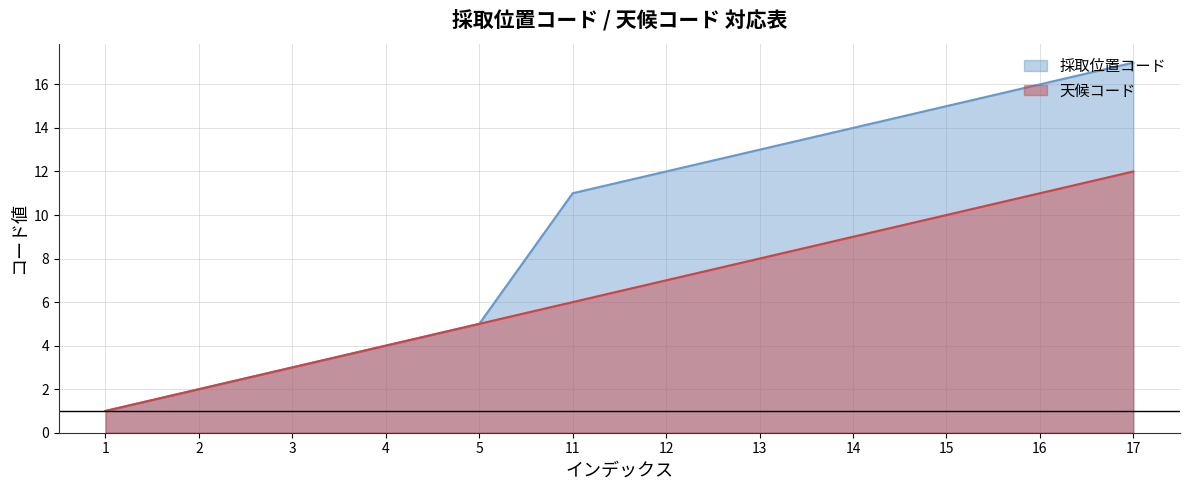

Reading left to right, list all the values displayed in this chart.

採取位置コード: 1	2	3	4	5	11	12	13	14	15	16	17
天候コード: 1	2	3	4	5	6	7	8	9	10	11	12